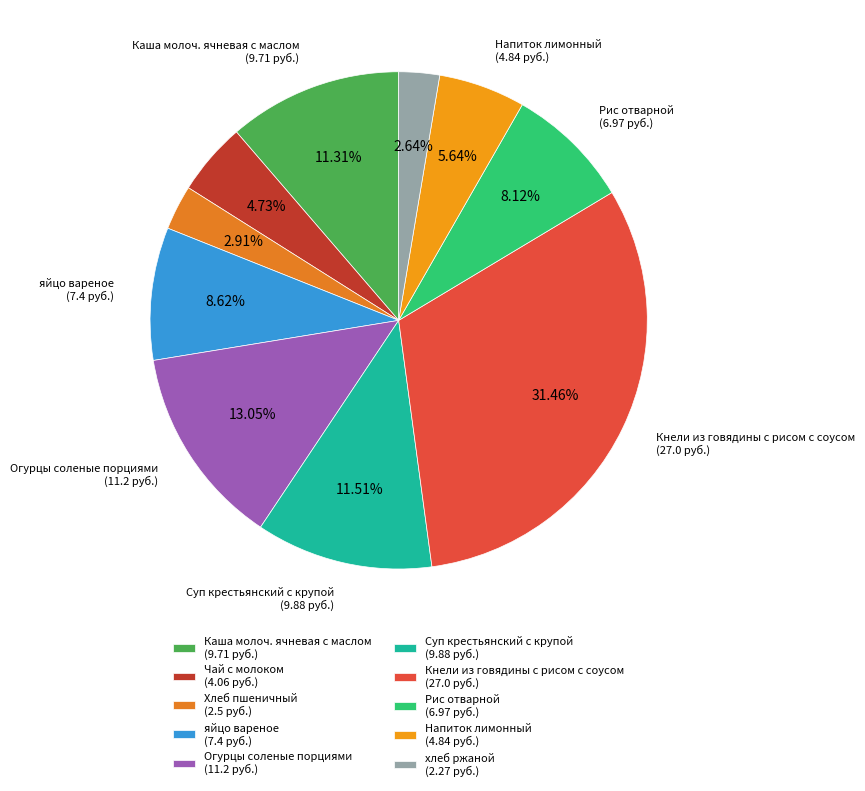

How many slices are in this pie chart?

10